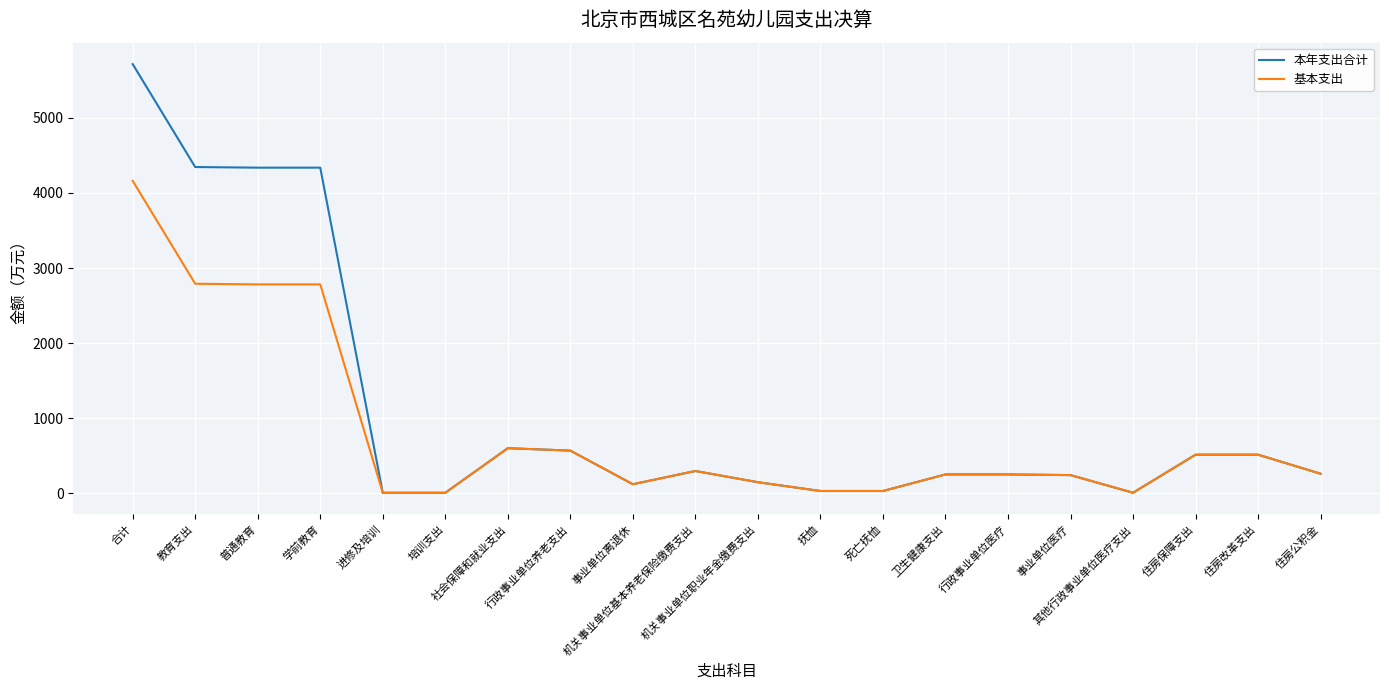

What is the label of the 6th point from the left?

培训支出